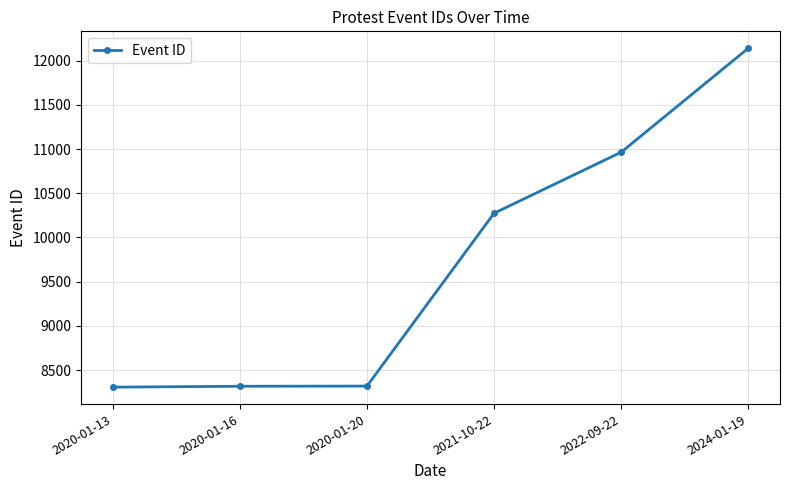

Between 2022-09-22 and 2024-01-19, which is larger?

2024-01-19